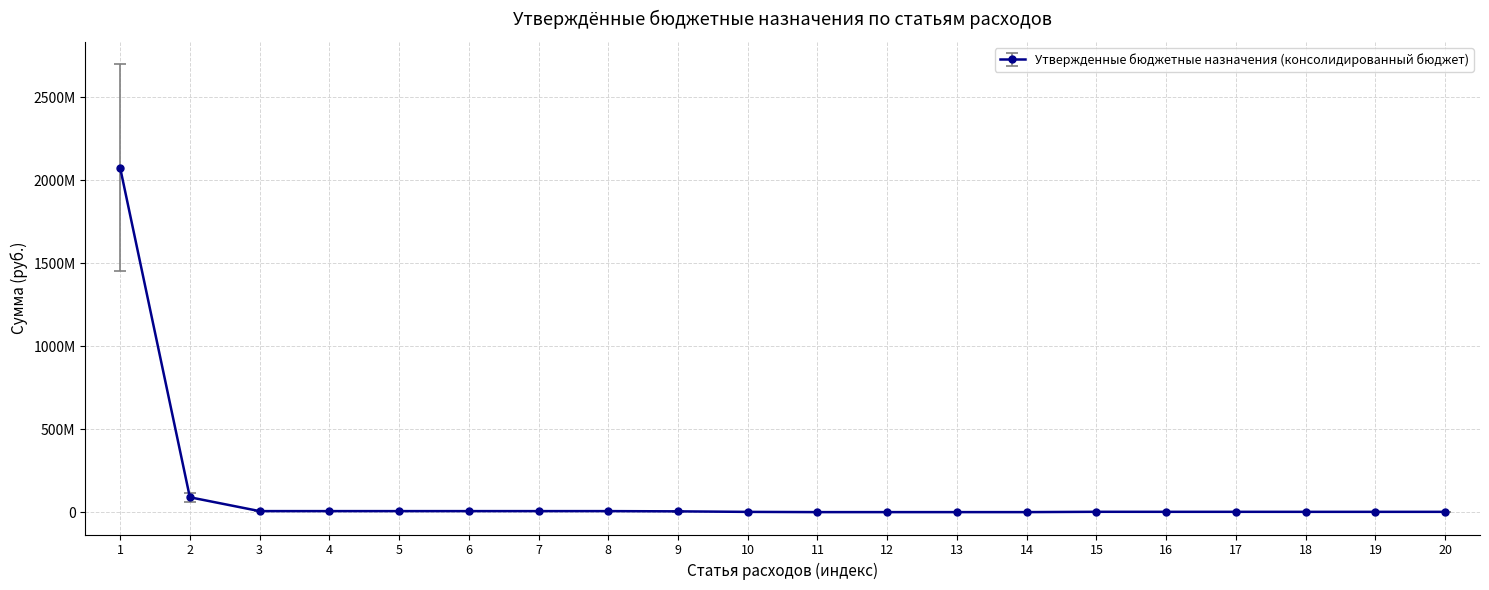

List the labels in order of value, largest first.

1, 2, 3, 4, 5, 6, 7, 8, 9, 15, 16, 17, 18, 19, 20, 10, 11, 12, 13, 14